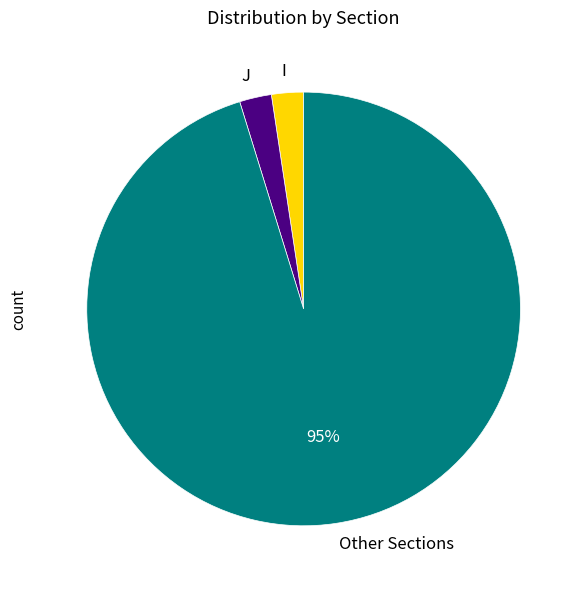

What is the ratio of the value at J to the value at I?

1.0